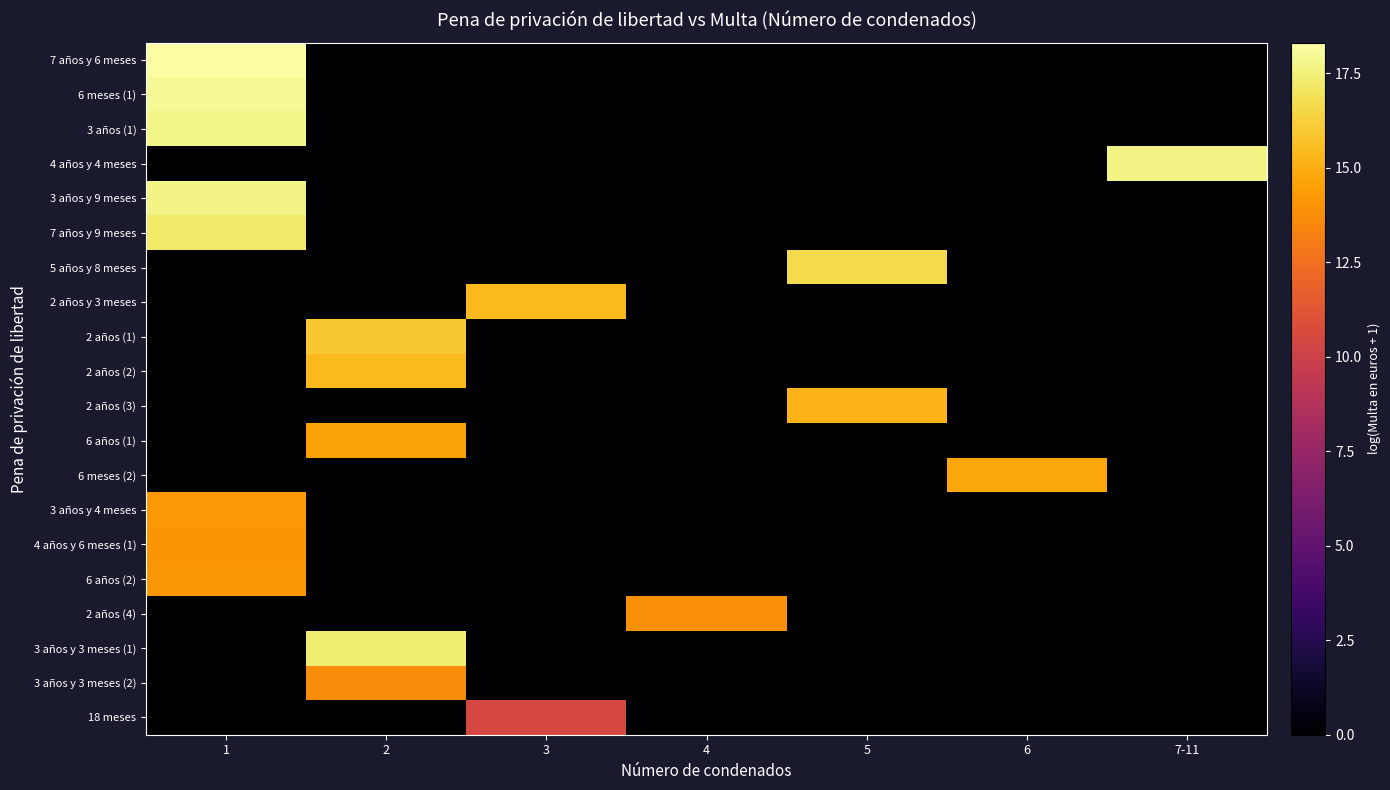

List the series in order of their peak value, highest first.

7 años y 6 meses, 6 meses (1), 3 años (1), 4 años y 4 meses, 3 años y 9 meses, 3 años y 3 meses (1), 7 años y 9 meses, 5 años y 8 meses, 2 años (1), 2 años y 3 meses, 2 años (2), 2 años (3), 6 meses (2), 6 años (1), 3 años y 4 meses, 6 años (2), 4 años y 6 meses (1), 2 años (4), 3 años y 3 meses (2), 18 meses